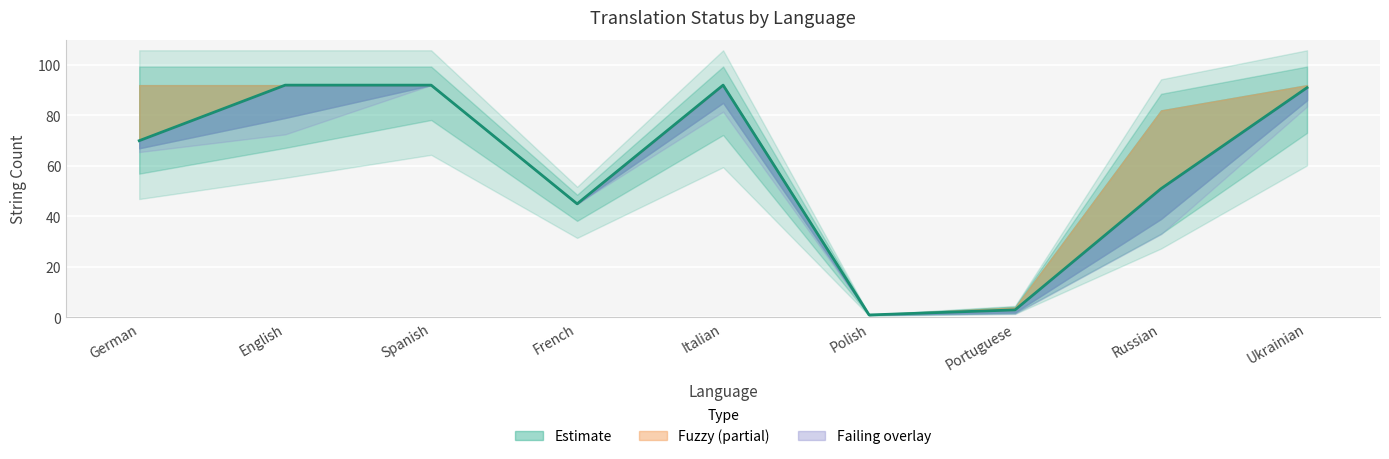

What is the label of the 5th point from the left?

Italian